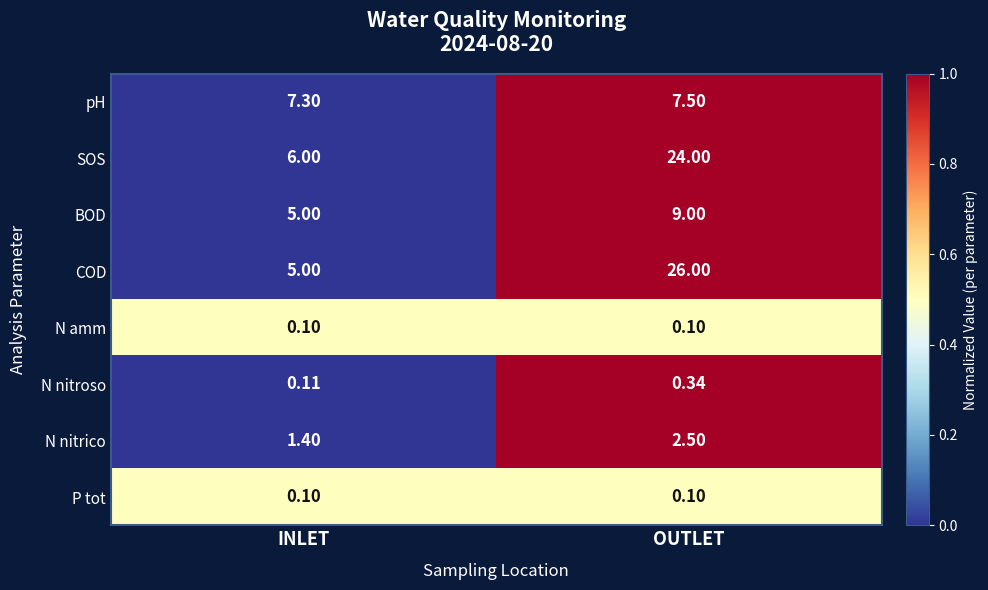

Which category has the lowest value in the COD series?

INLET